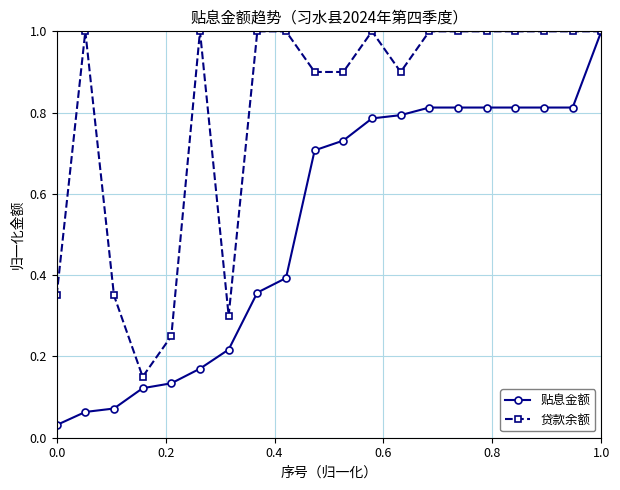

Does the chart display data point markers on the line(s)?

Yes